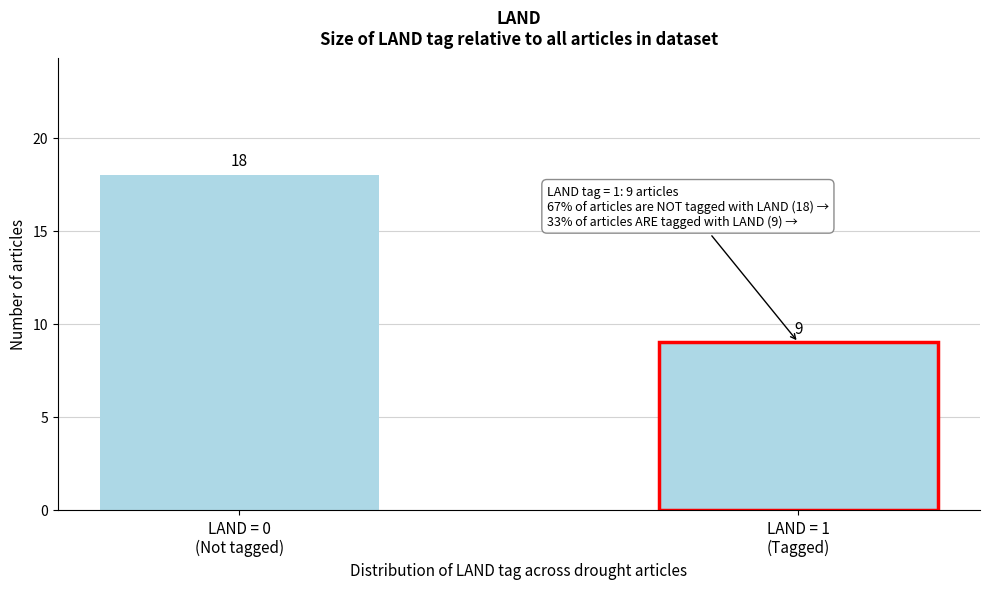

Reading right to left, extract all data points from this chart.

9	18